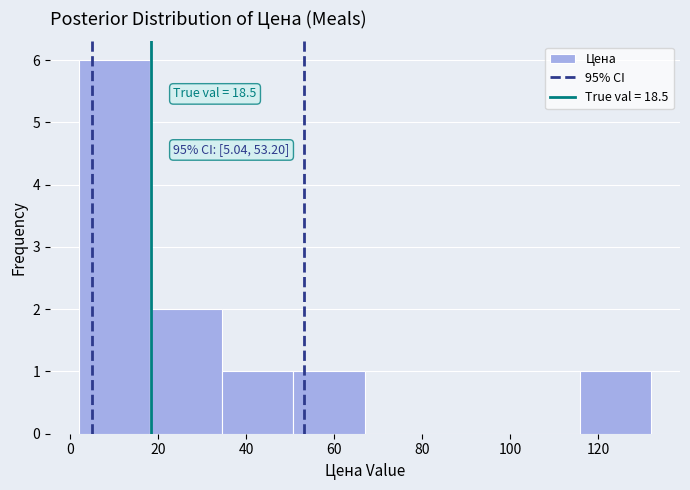

Which range on the x-axis has the tallest bar?

2 to 18